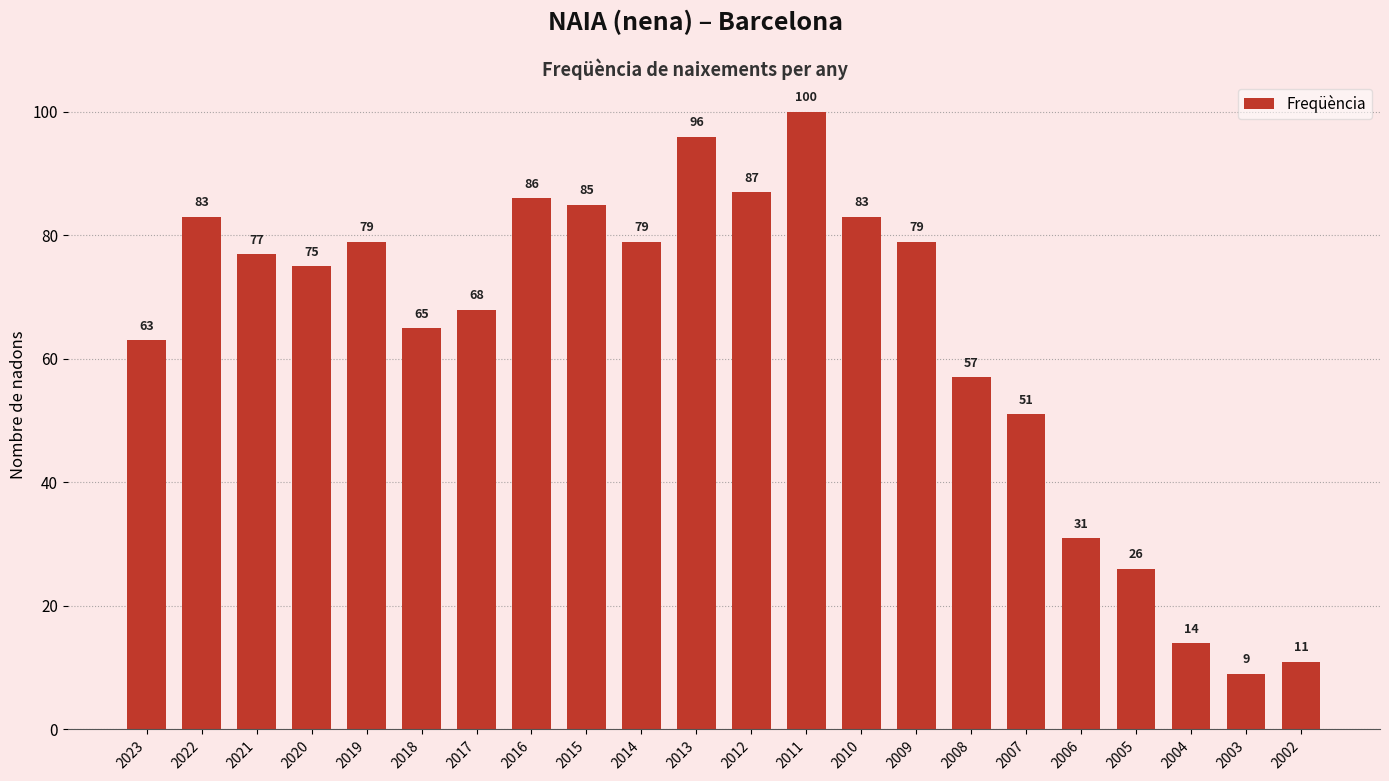

What is the change in value from 2015 to 2003?

-76